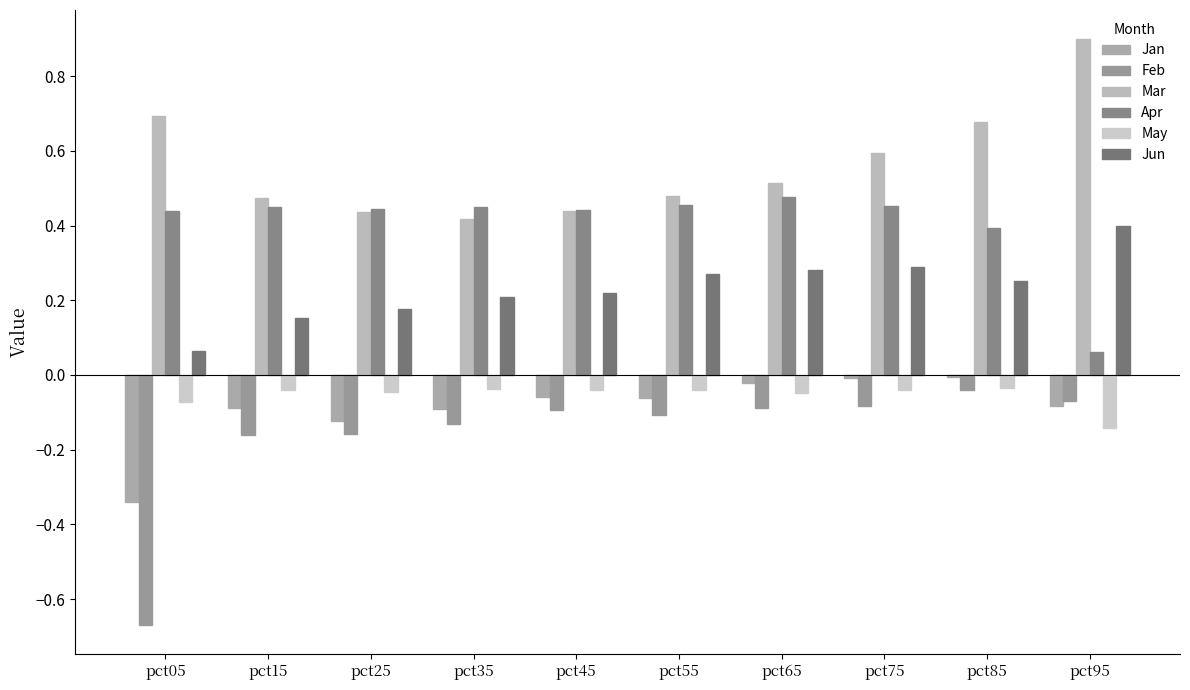

Between pct25 and pct75, which series saw the biggest shift?

Mar